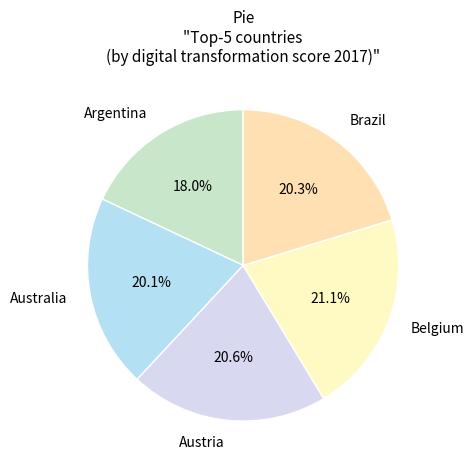

How many segments does this pie chart have?

5